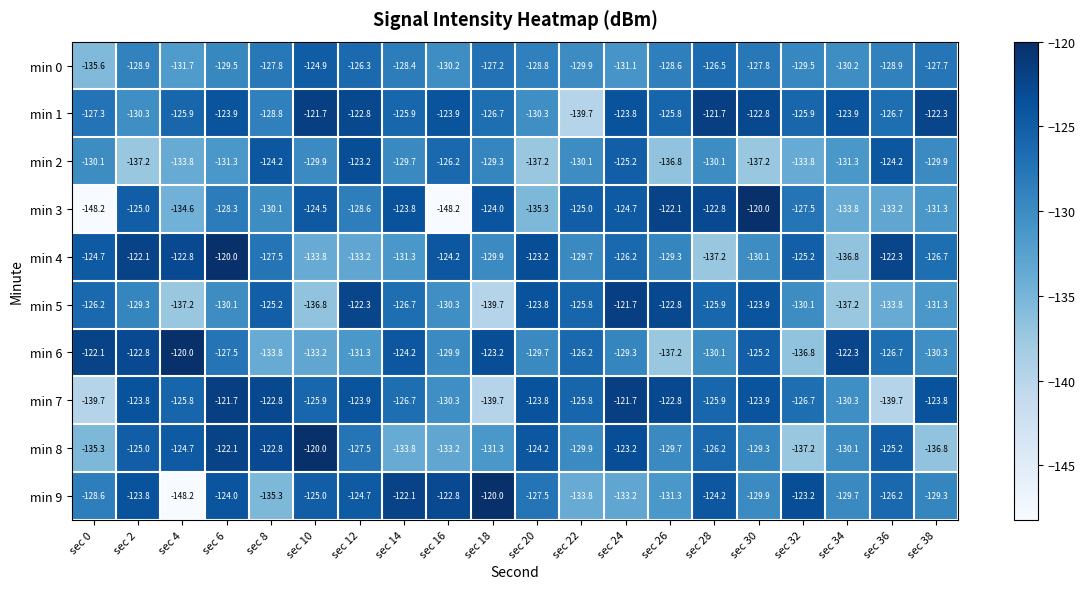

What is the lowest value of the min 7 series?

-139.7